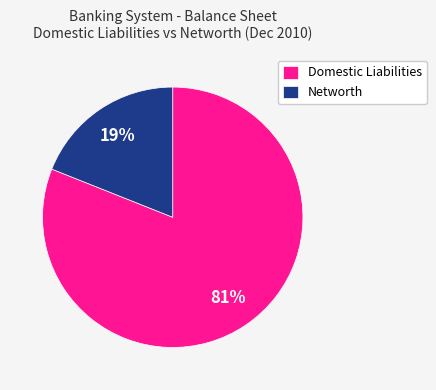

Does Domestic Liabilities account for over 50% of the chart?

Yes